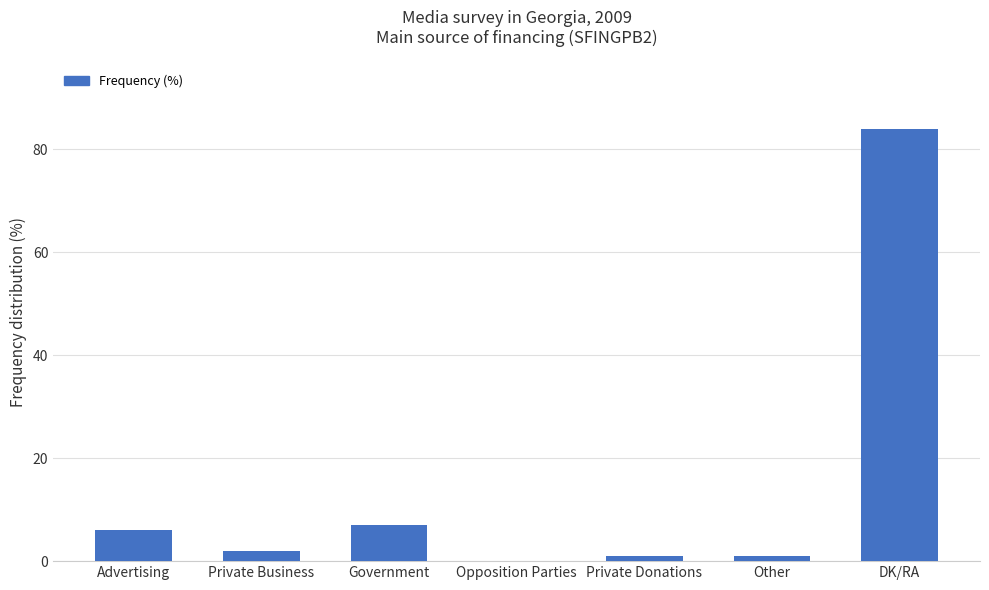

Reading left to right, transcribe all the data shown in this chart.

6	2	7	0	1	1	84